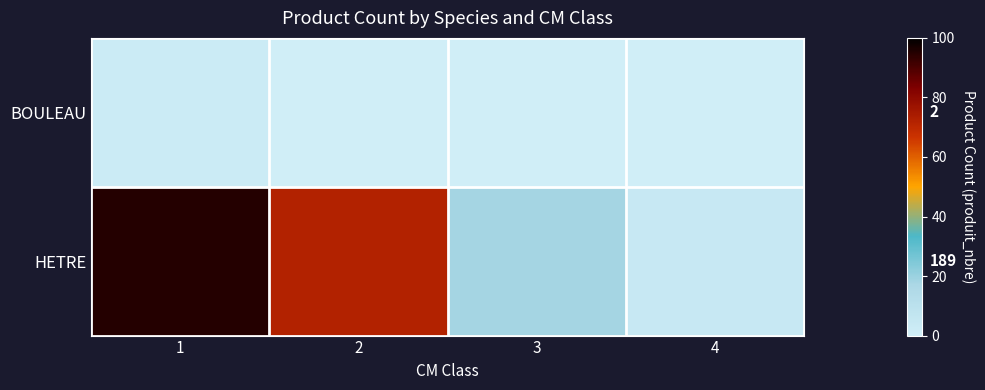

What is the average value of the HETRE series?

47